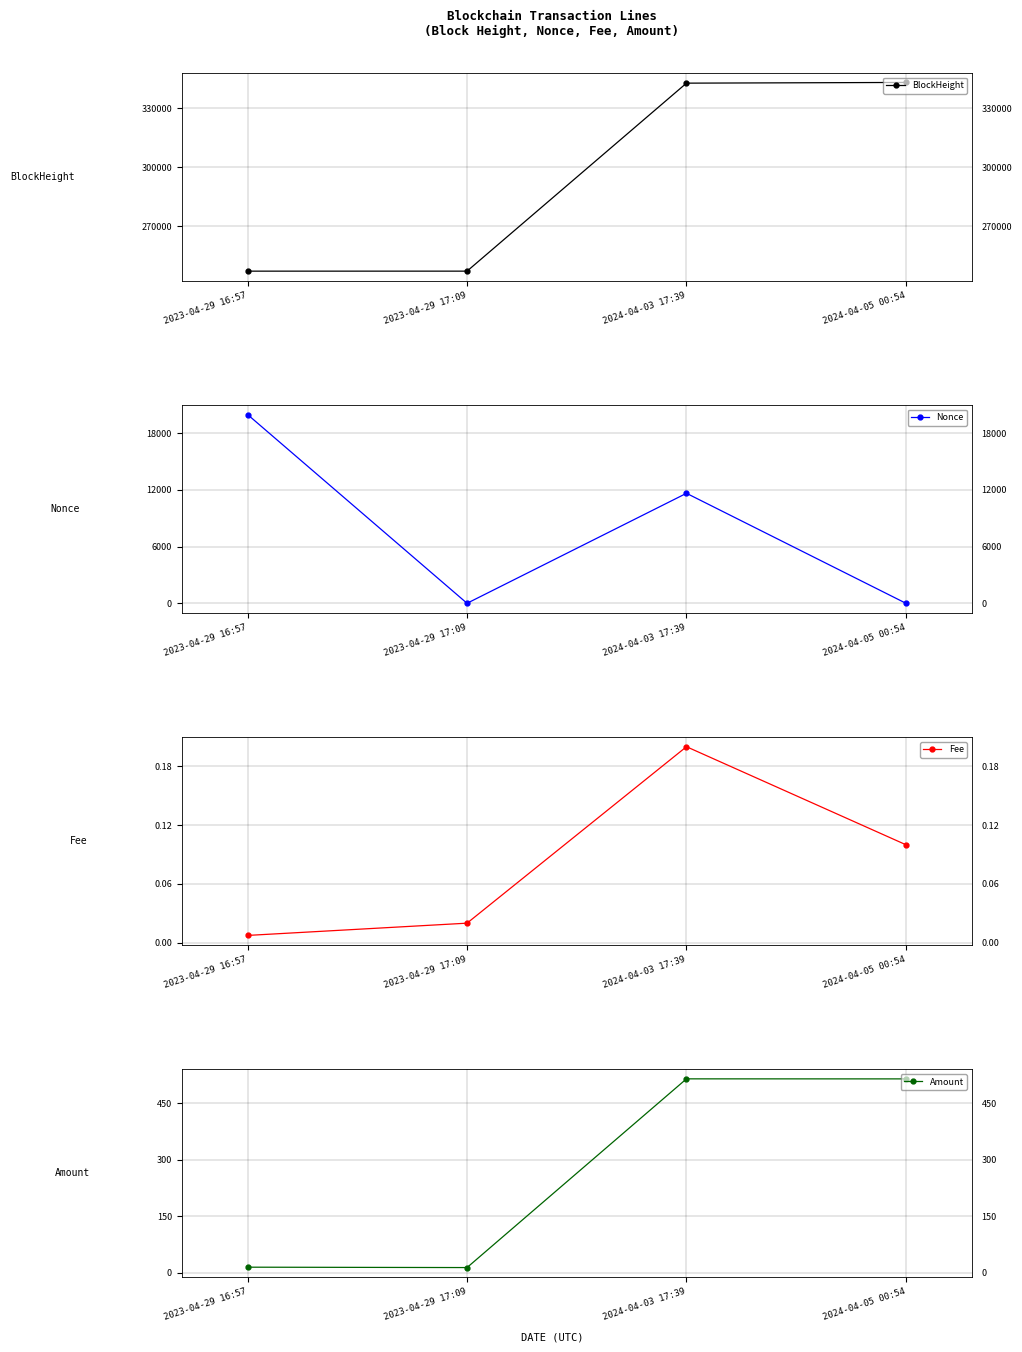

What is the sum of all BlockHeight values?

1180291